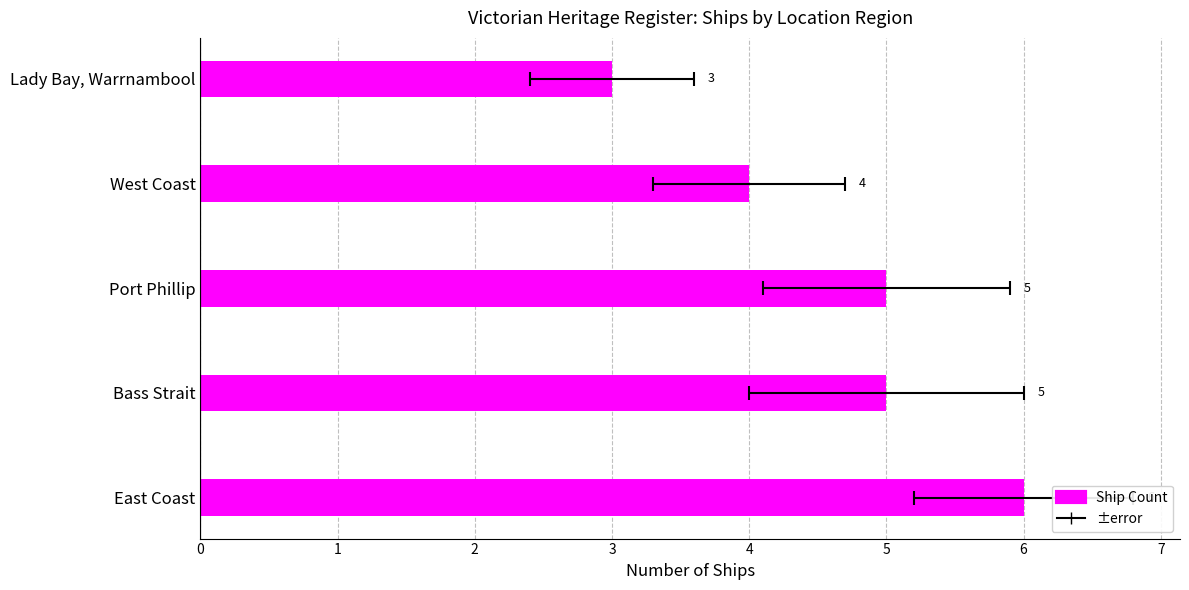

How many values are between 4 and 5?

3